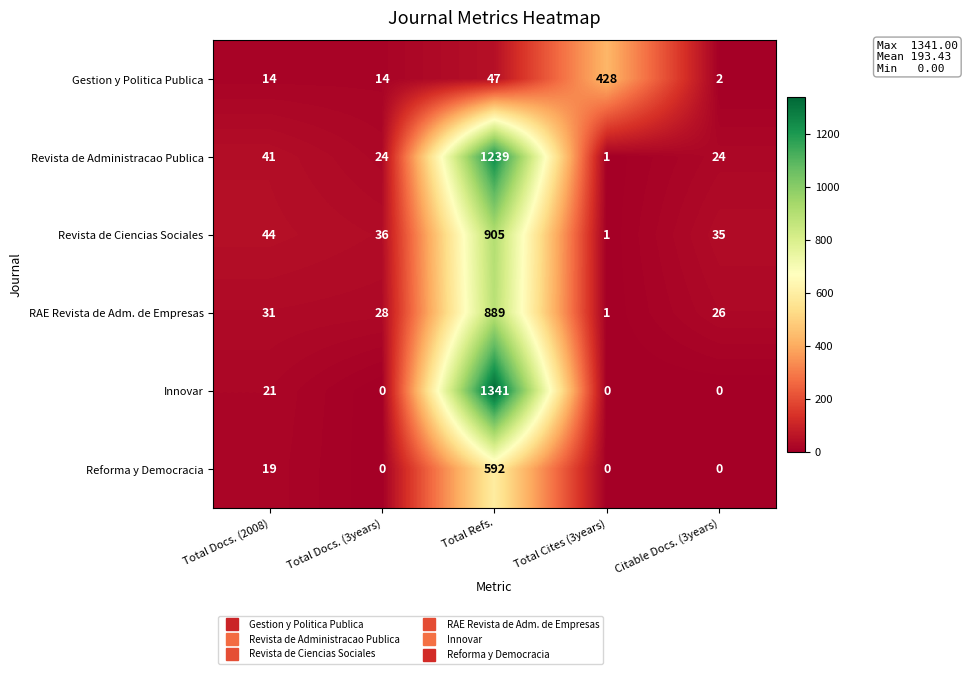

List the series in order of their peak value, lowest first.

Gestion y Politica Publica, Reforma y Democracia, RAE Revista de Adm. de Empresas, Revista de Ciencias Sociales, Revista de Administracao Publica, Innovar